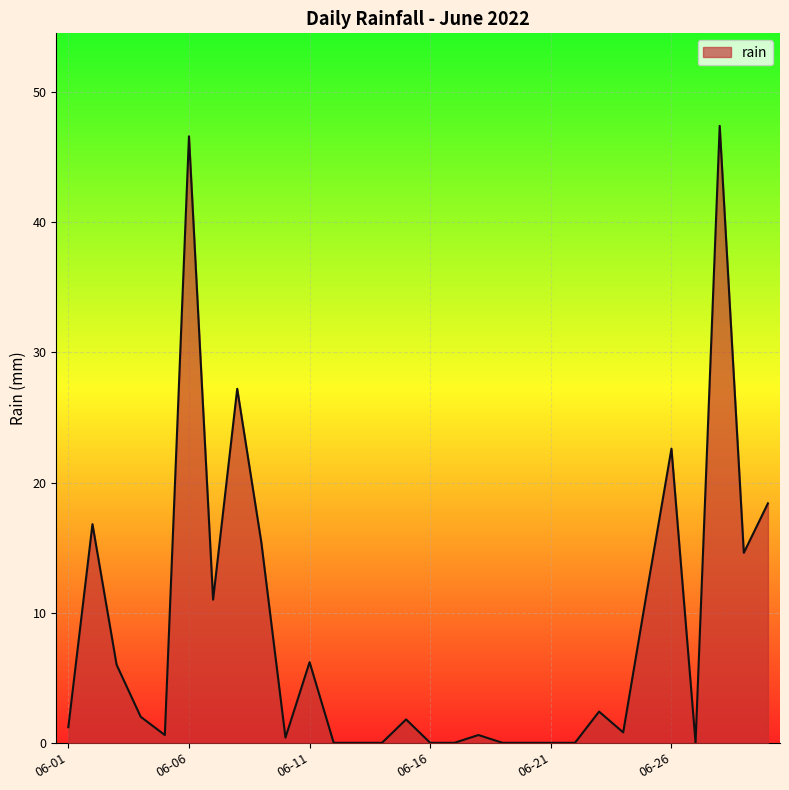

How many series are shown in this chart?

1